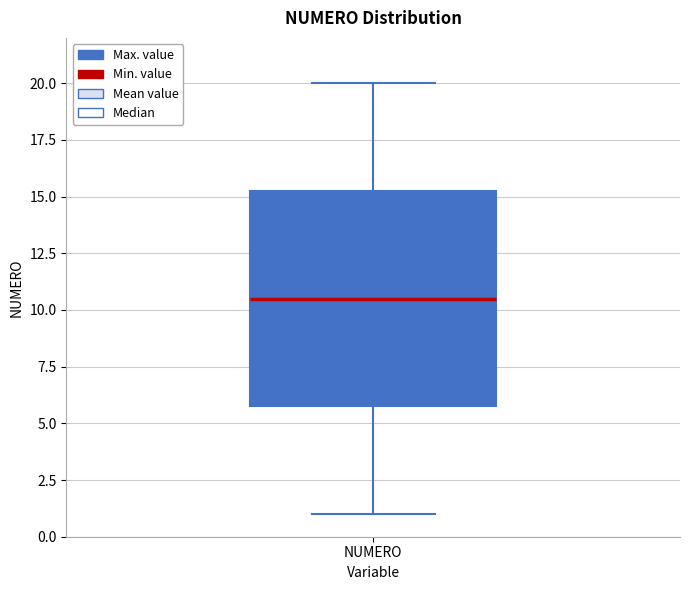

Transcribe this box plot: give where the median line is, the range the box spans, and where the two whiskers end, as read against the y-axis. The values are not printed on the chart, so give them approximately, as read against the axis.

median 10.5, box 6.0 to 15.5, whiskers 1.0 to 20.0